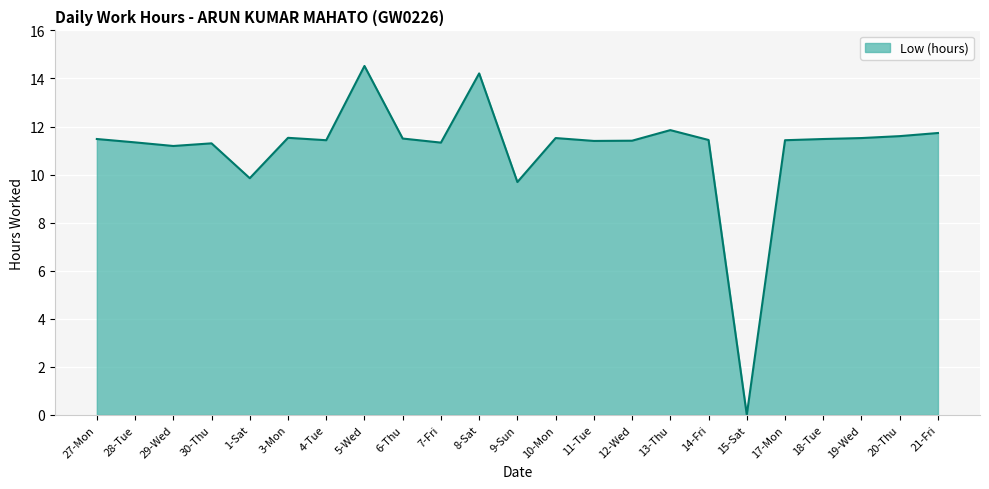

What is the ratio of the value at 12-Wed to the value at 7-Fri?

1.0